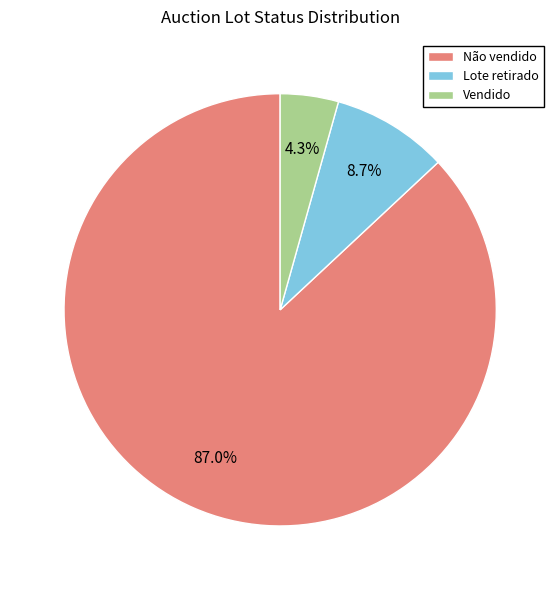

Count the number of slices in the pie.

3